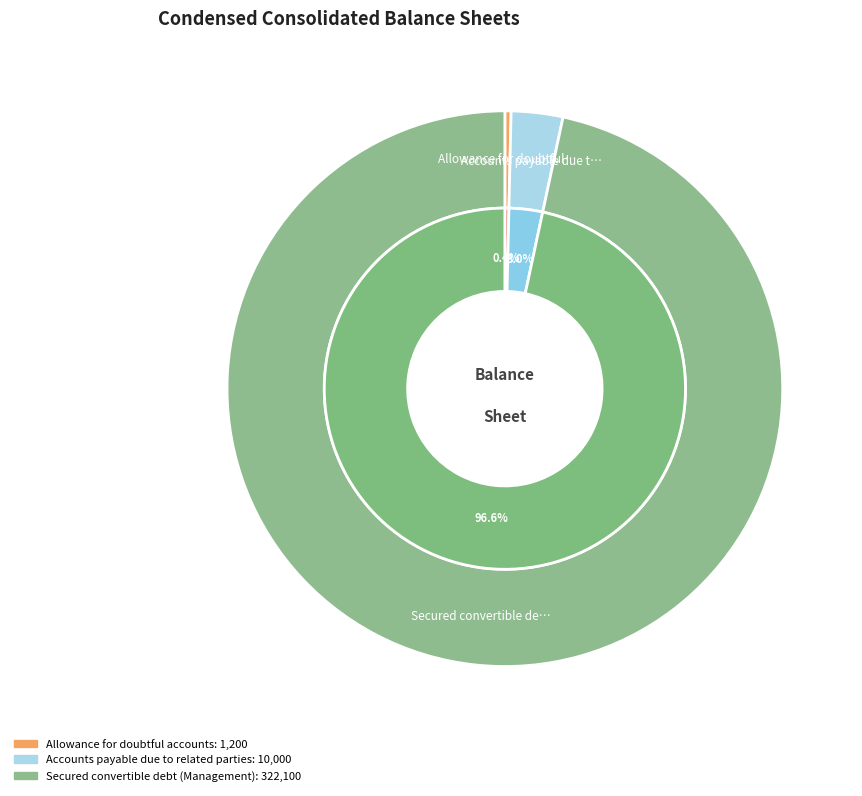

To the nearest percent, what is the combined percentage of Accounts payable due to related parties and Secured convertible debt (Management)?

100%